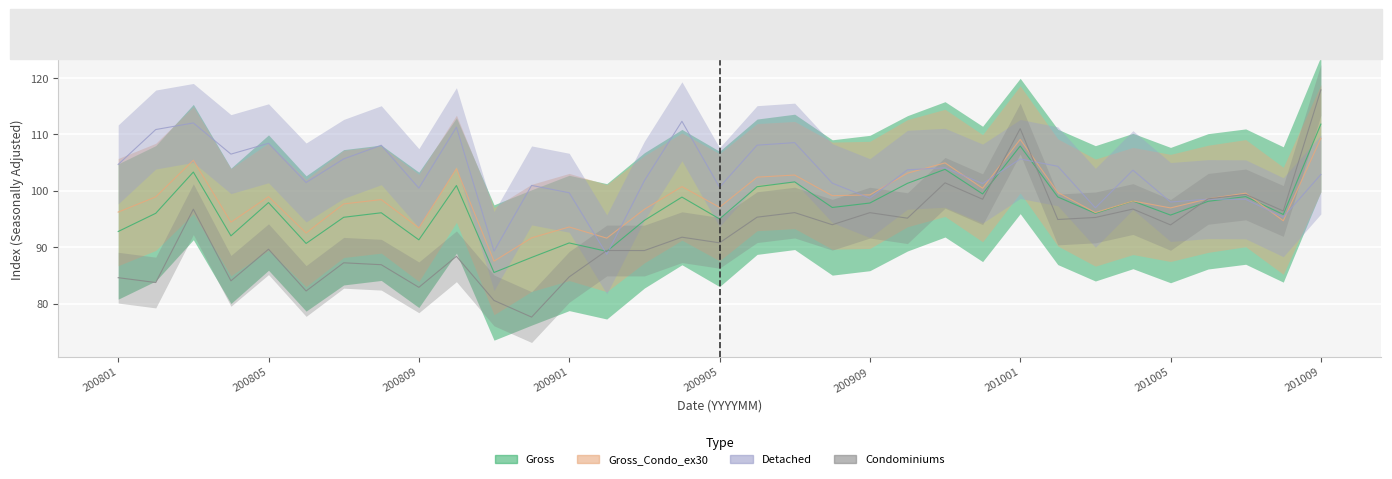

Is this an area chart (filled region under the line)?

No